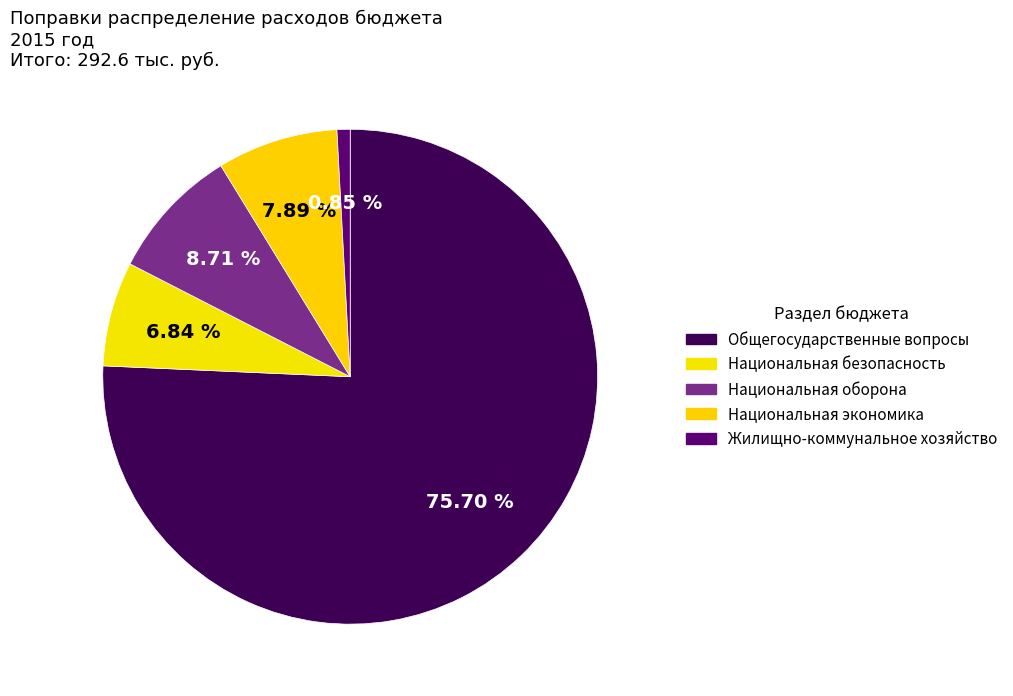

How many slices are in this pie chart?

5